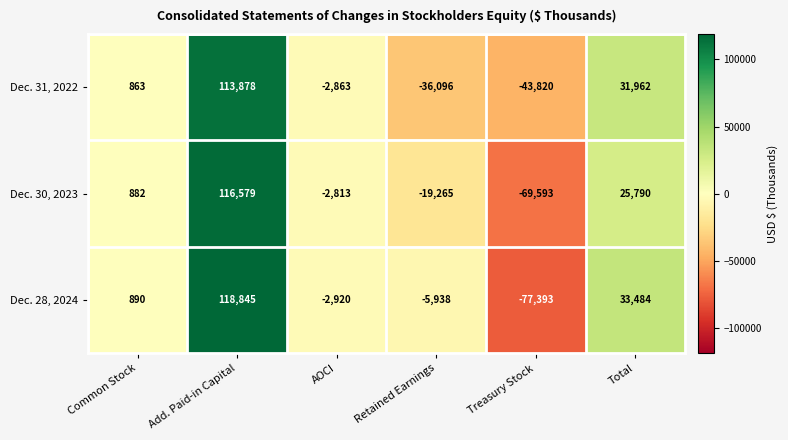

What is the difference between the highest and lowest values at Add. Paid-in Capital?

4967